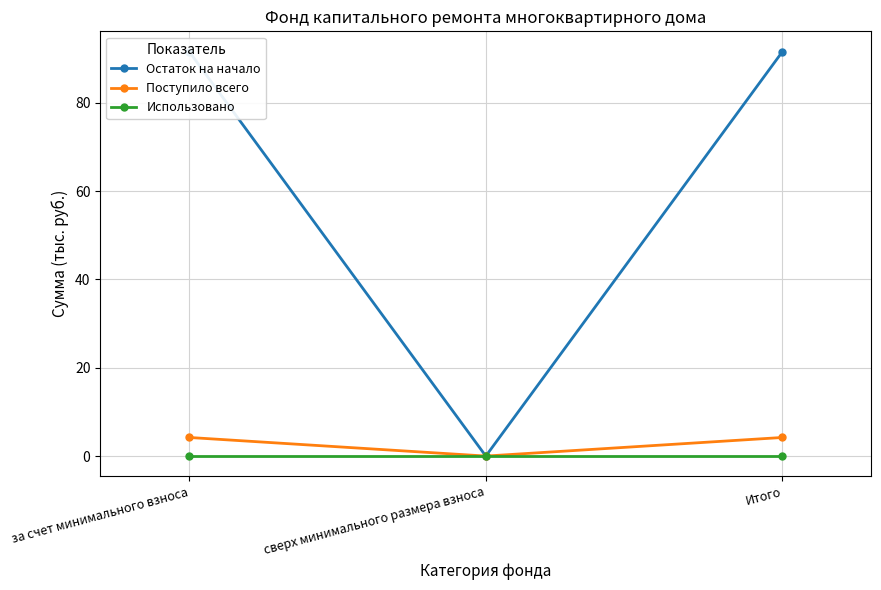

What is the maximum value for Поступило всего?

4.2